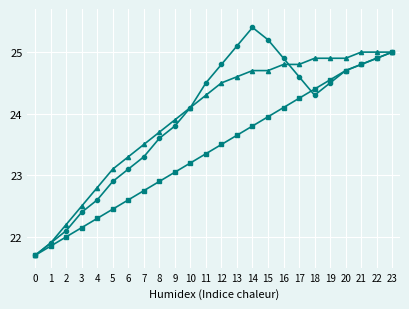

What is the difference between the highest and lowest values at 10?

0.9